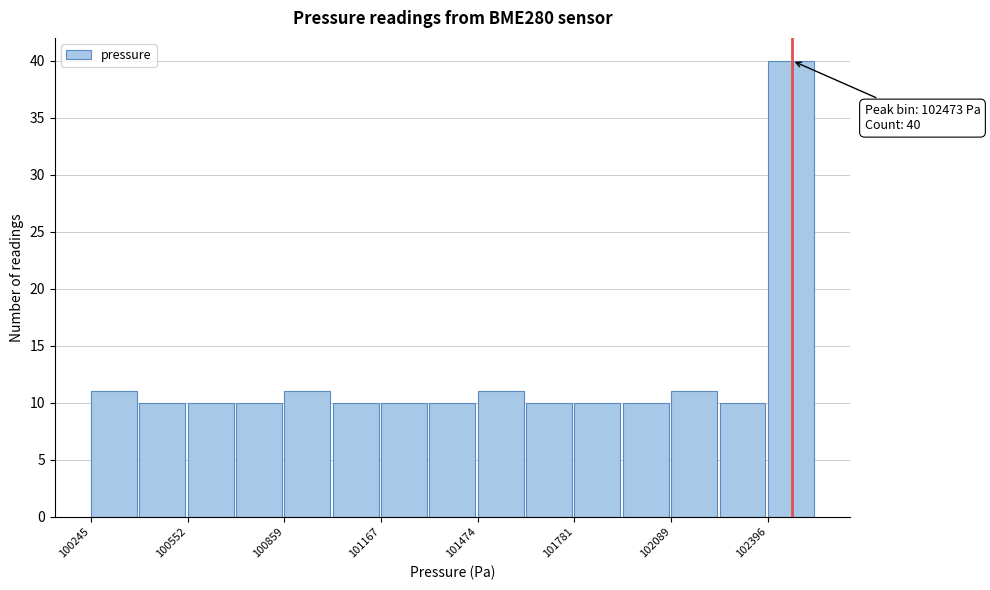

Around what value on the x-axis is the tallest bar? Give the approximate position of its centre, as read against the axis.

102450